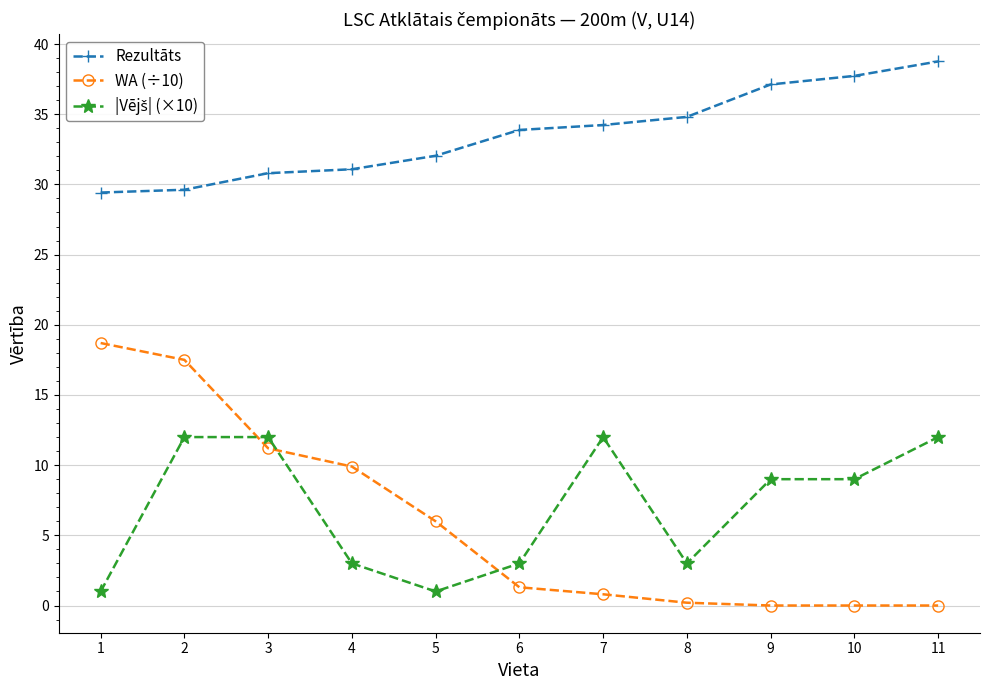

True or false: Rezultāts and WA (÷10) intersect in this chart.

False